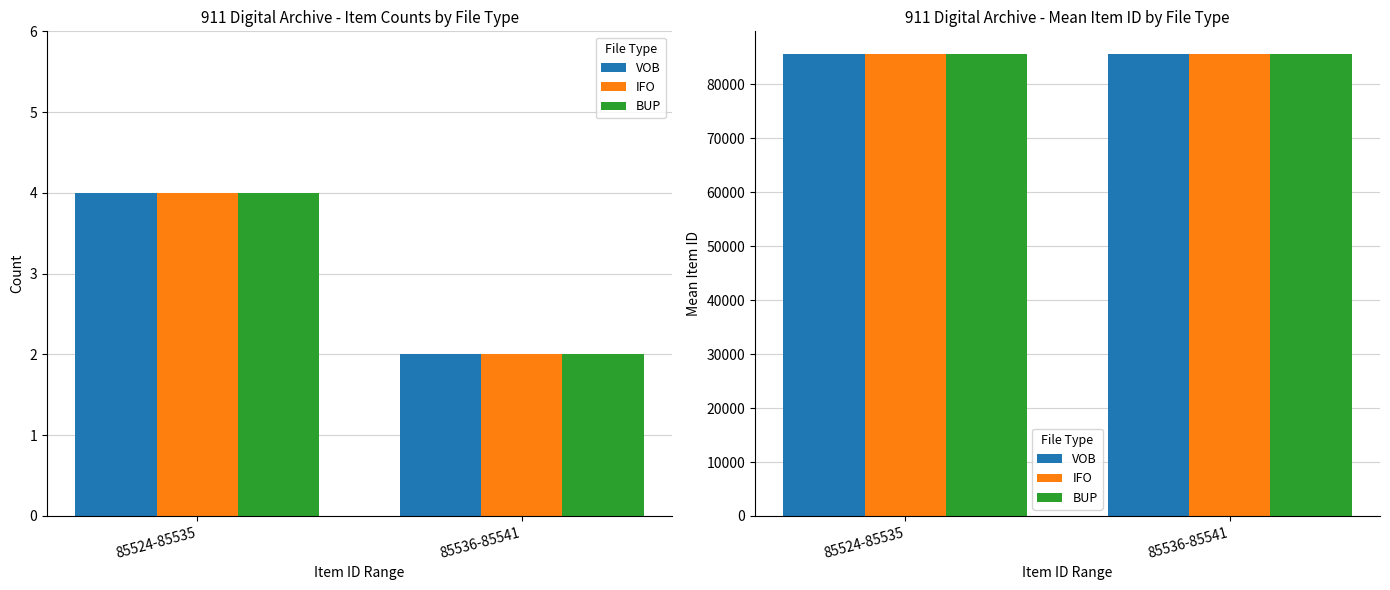

True or false: BUP has a value of 43745.3 at 85536-85541.

False